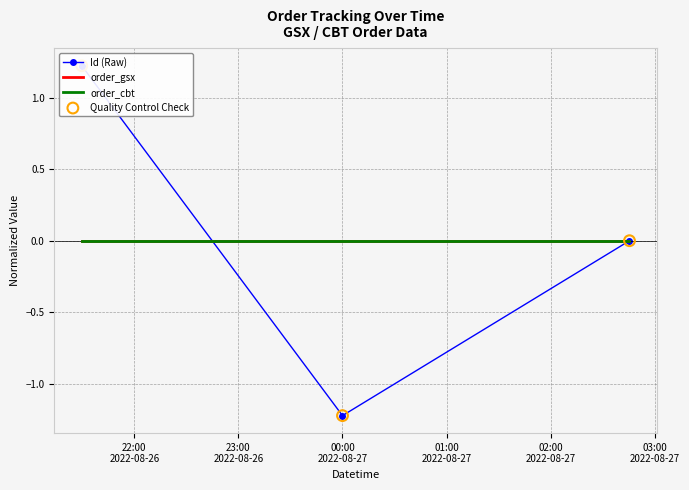

What are all the series names shown in the legend?

Id (Raw), order_gsx, order_cbt, Quality Control Check